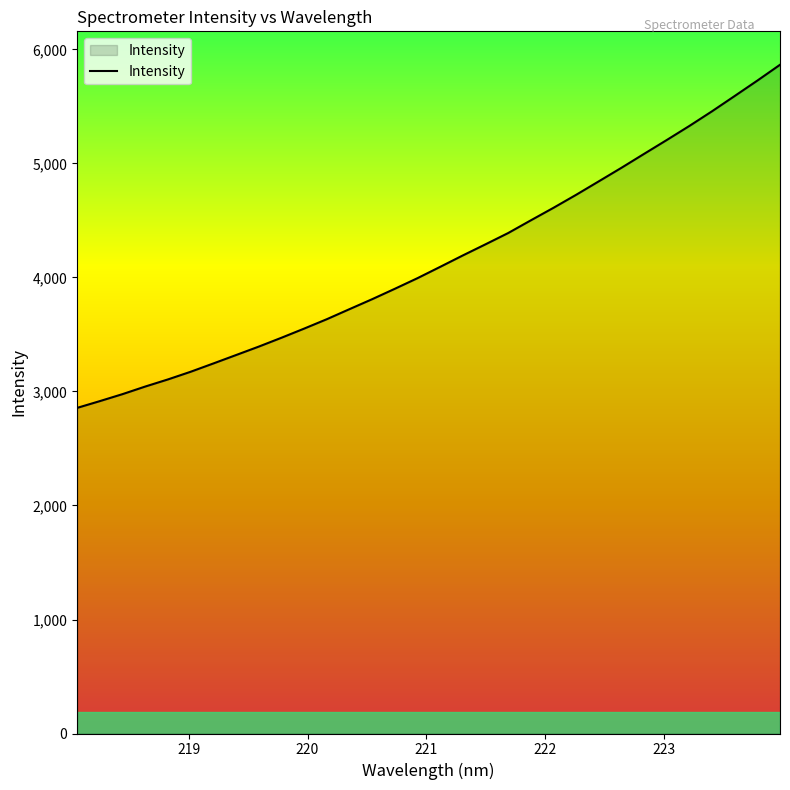

What is the greatest value displayed?

5866.0